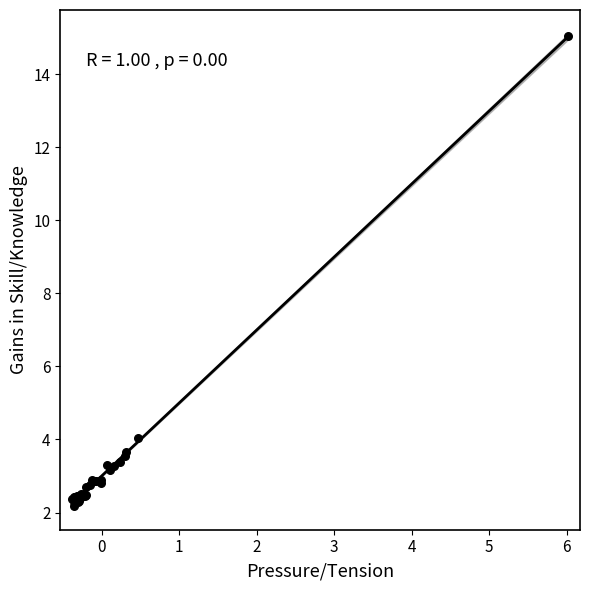

What Y value in the scatter plot is closest to 8?

4.0